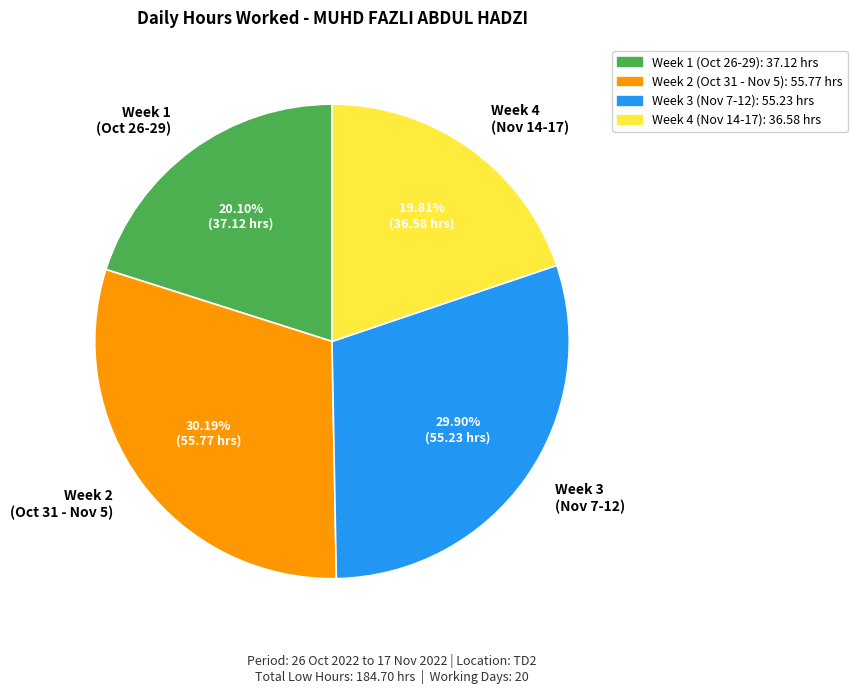

Is Week 2 (Oct 31 - Nov 5) the majority of the pie?

No